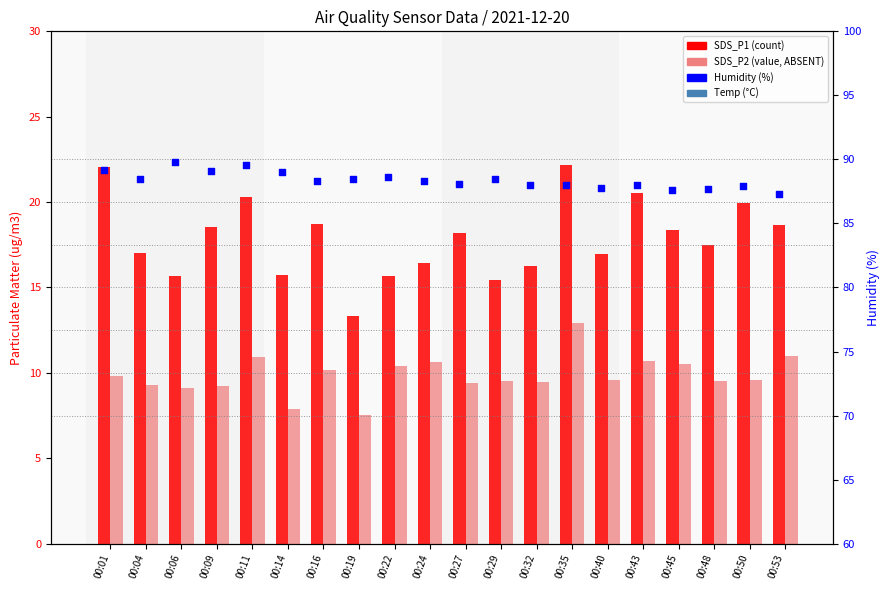

At how many categories does at least one series exceed 45?

20